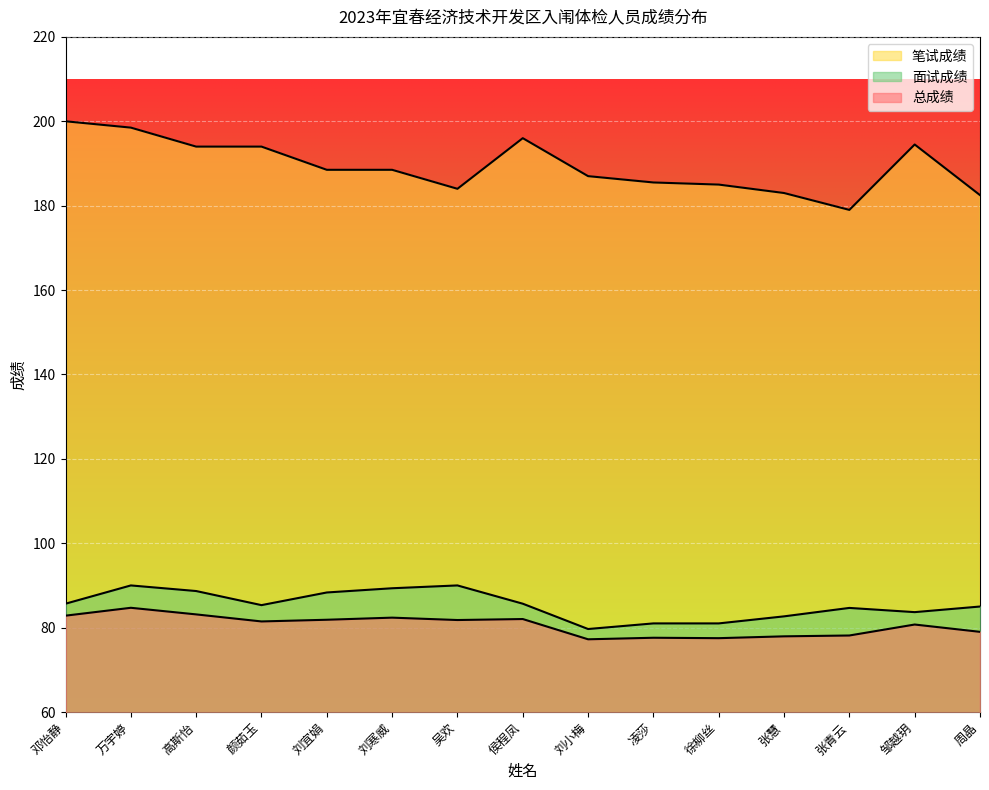

Reading right to left, transcribe all the data shown in this chart.

总成绩: 79.0	80.7	78.1	77.9	77.5	77.6	77.2	82.0	81.8	82.4	81.9	81.5	83.1	84.7	82.8
笔试成绩: 182.5	194.5	179.0	183.0	185.0	185.5	187.0	196.0	184.0	188.5	188.5	194.0	194.0	198.5	200.0
面试成绩: 85.0	83.7	84.7	82.7	81.0	81.0	79.7	85.7	90.0	89.3	88.3	85.3	88.7	90.0	85.7